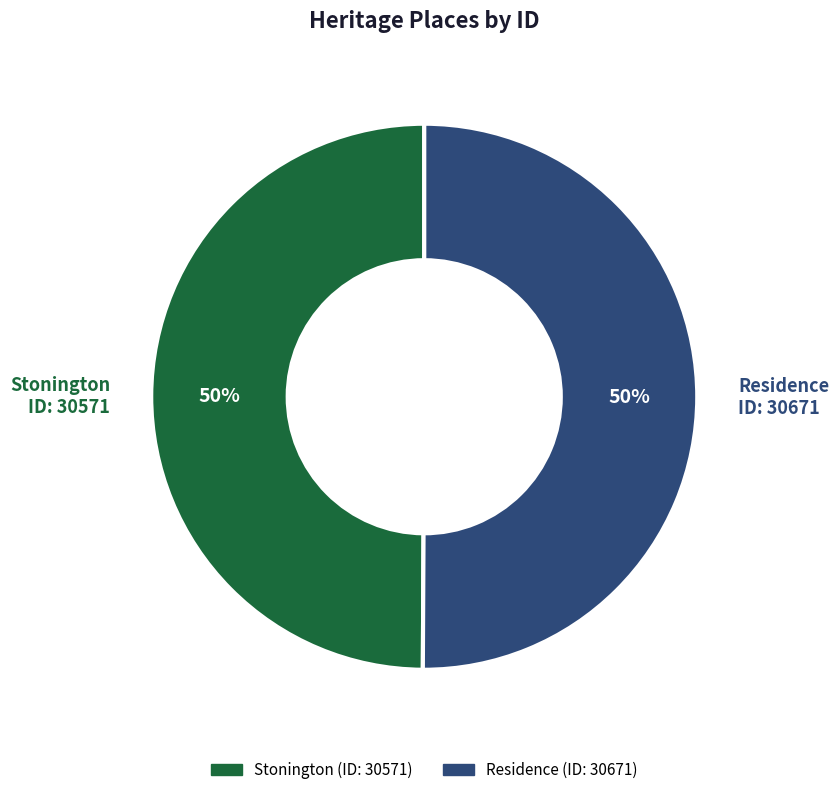

To the nearest percent, what is the average slice percentage?

50%